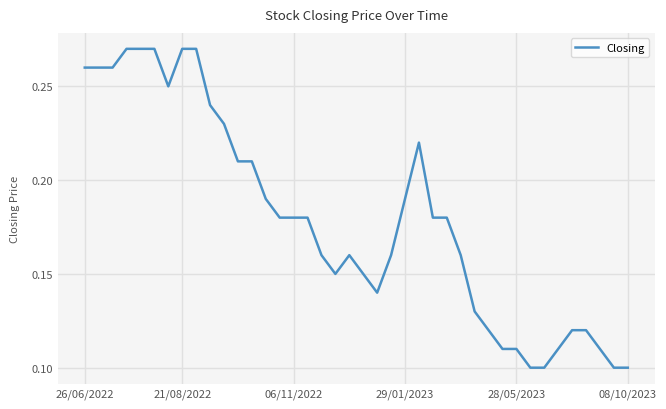

What is the smallest value displayed?

0.1